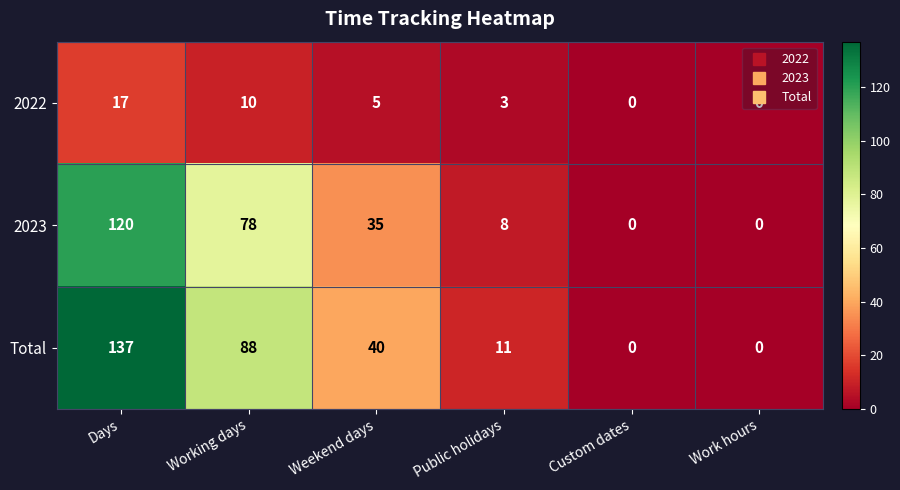

How many data points in Total are less than 40?

3